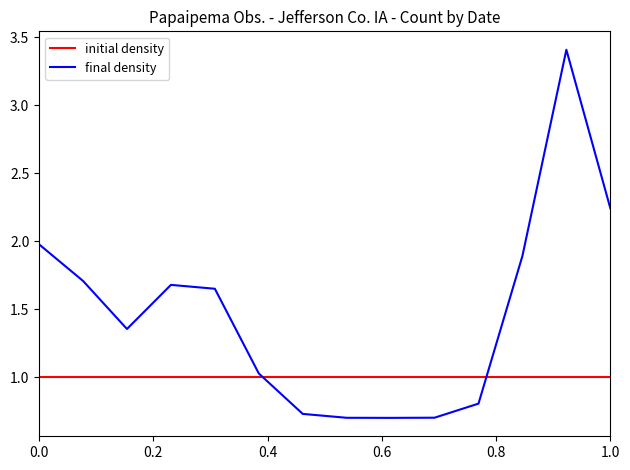

After their last crossing, which series has the higher values: final density or initial density?

final density